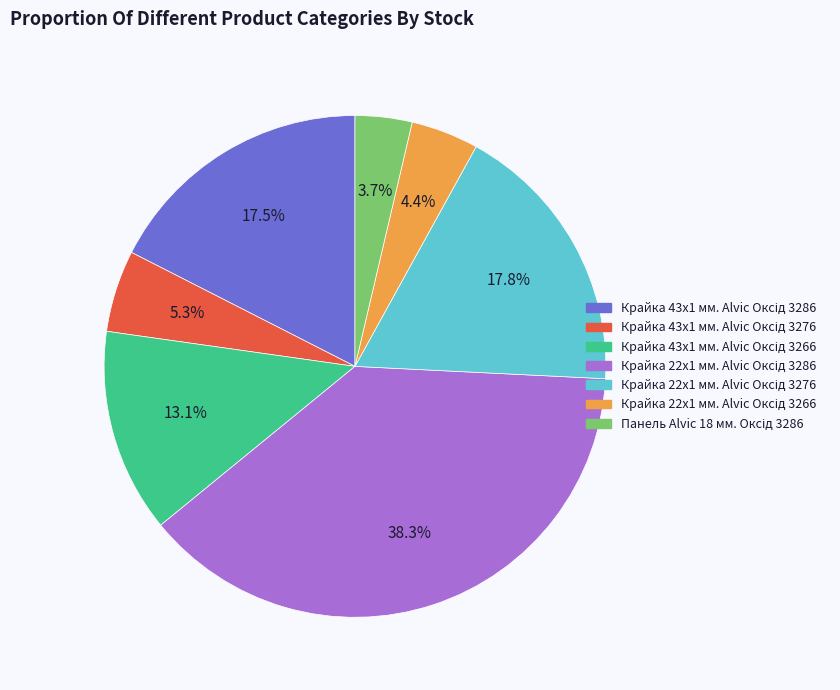

Is there a majority slice in this chart?

No